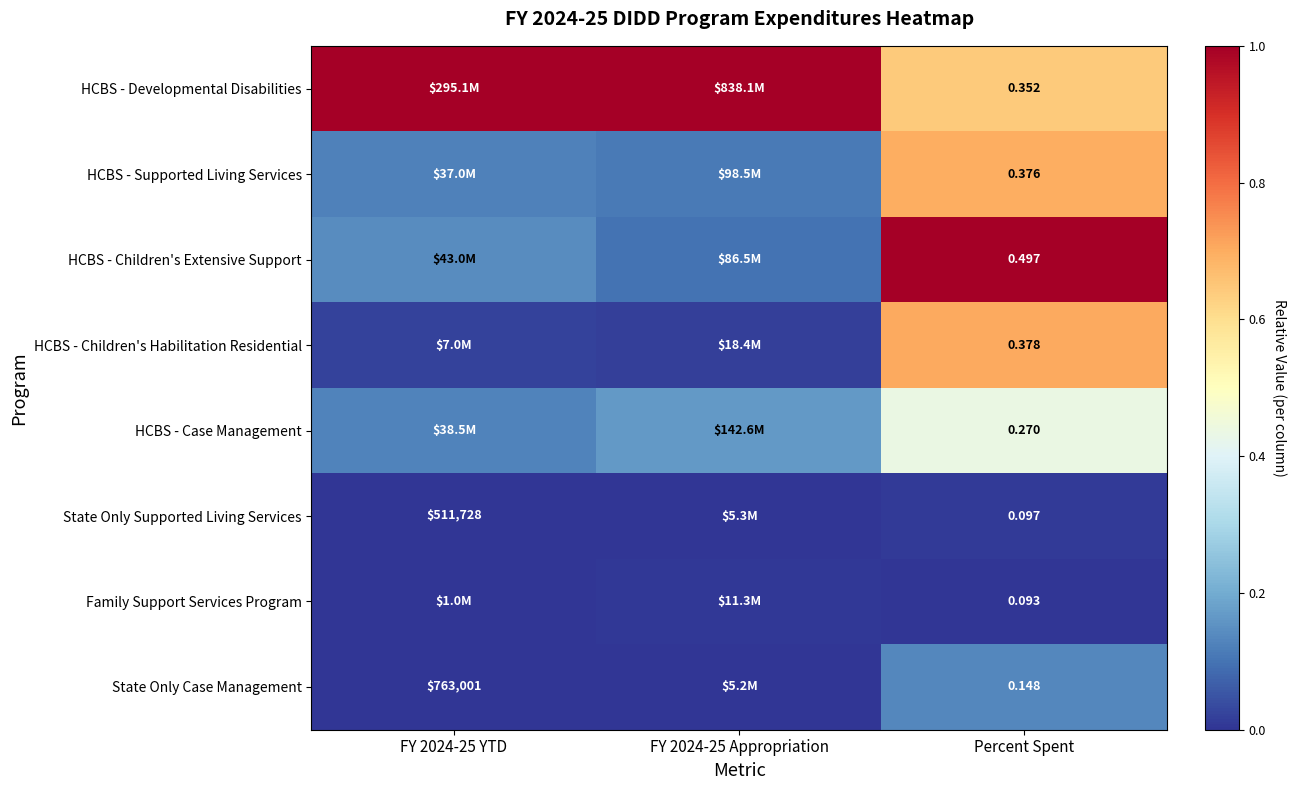

At FY 2024-25 YTD, list the series in order from largest to smallest.

HCBS - Developmental Disabilities, HCBS - Children's Extensive Support, HCBS - Case Management, HCBS - Supported Living Services, HCBS - Children's Habilitation Residential, Family Support Services Program, State Only Case Management, State Only Supported Living Services